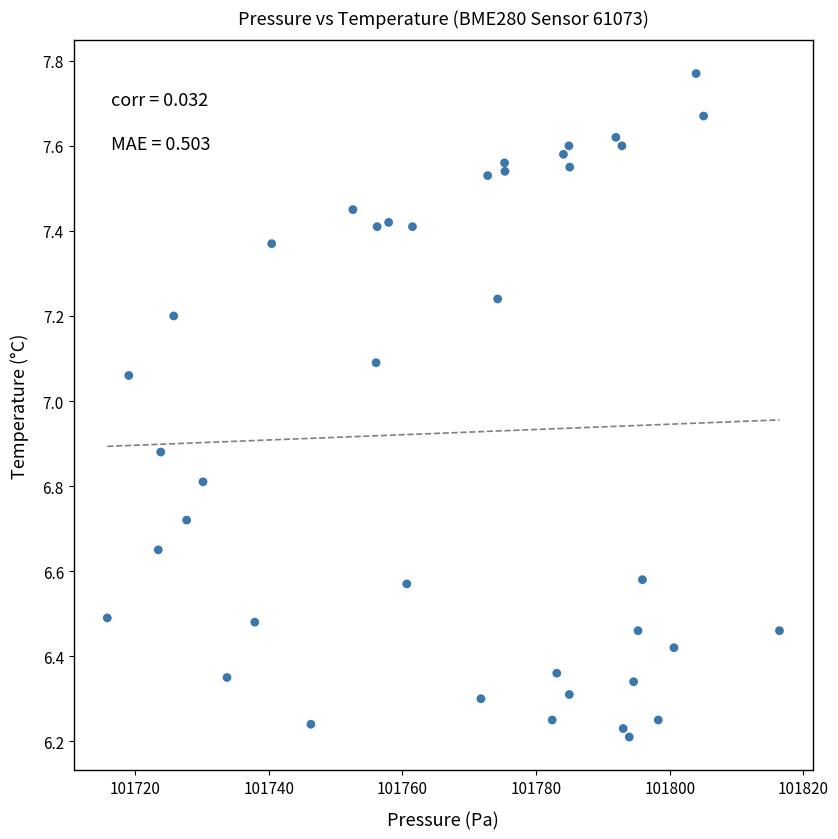

What is the range of Y values (max minus min)?

1.6